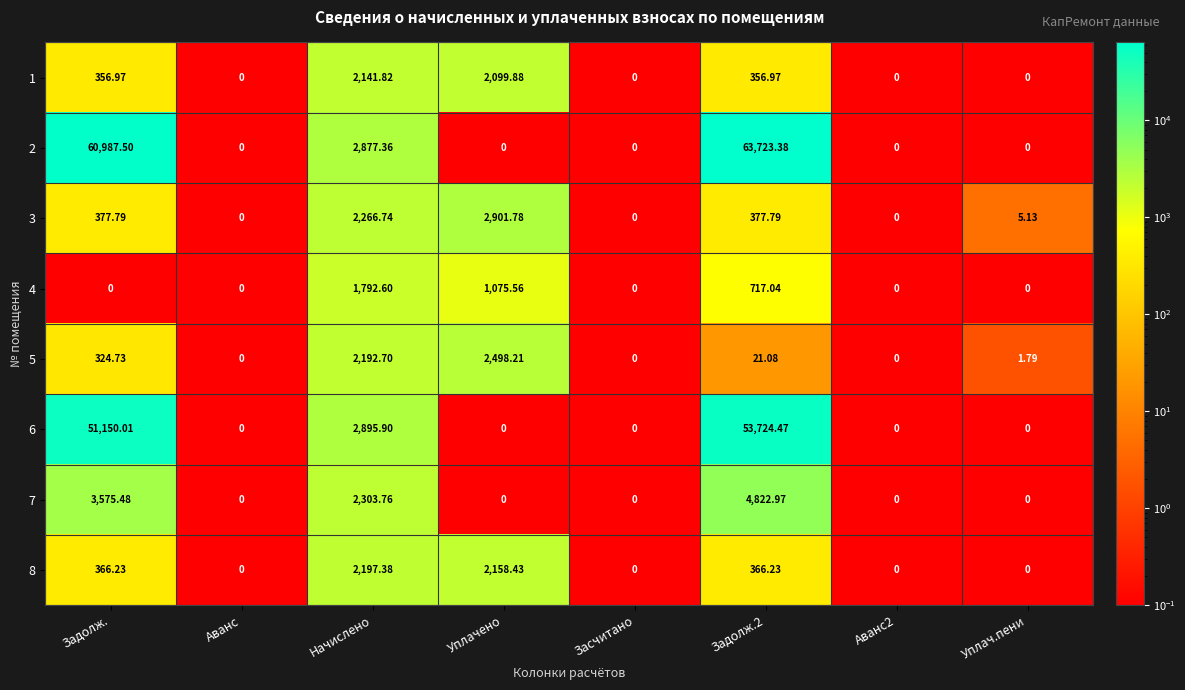

Between Задолж. and Уплачено, which series saw the biggest shift?

2